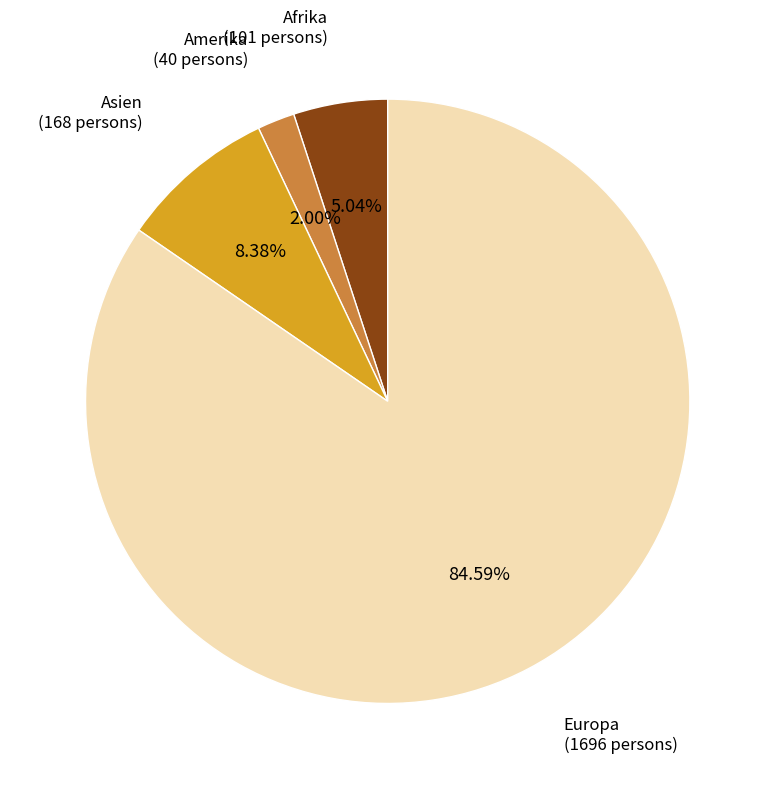

How many segments does this pie chart have?

4